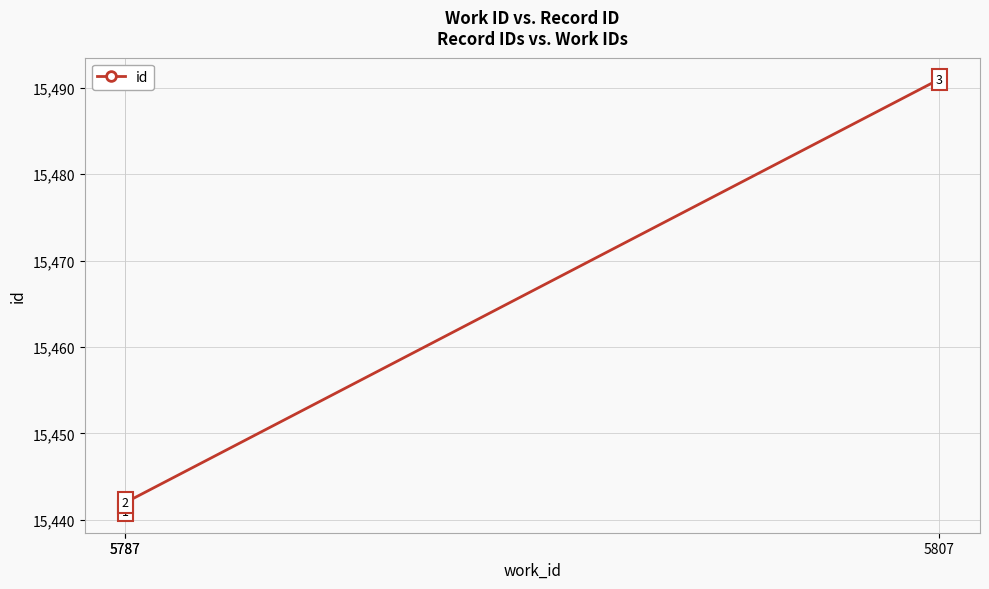

Reading left to right, list all the values displayed in this chart.

5787=15441	5787=15442	5807=15491